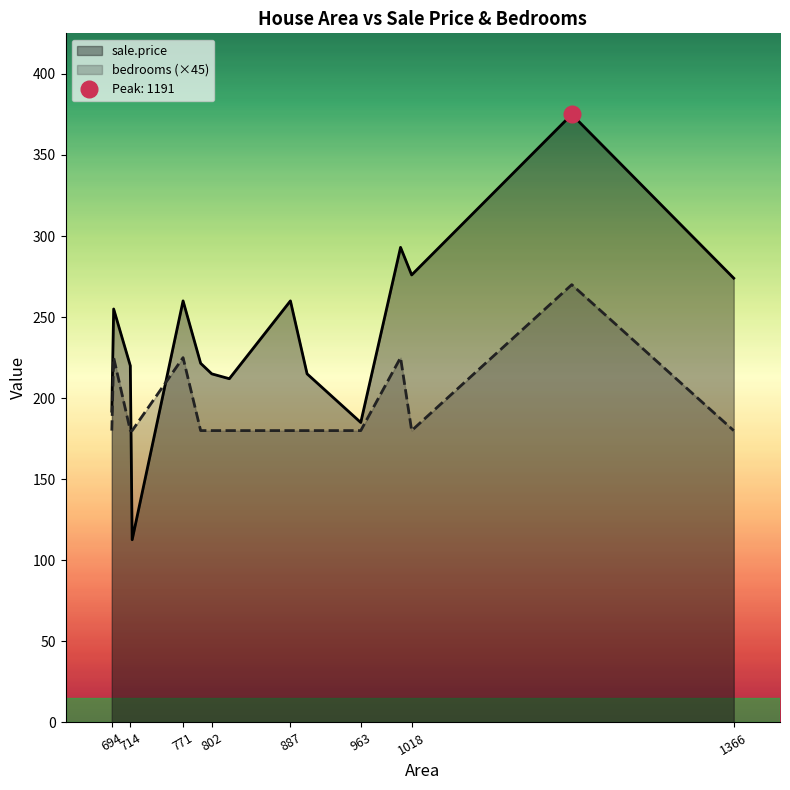

Rank the series by their maximum value, from highest to lowest.

sale.price, bedrooms (×45)